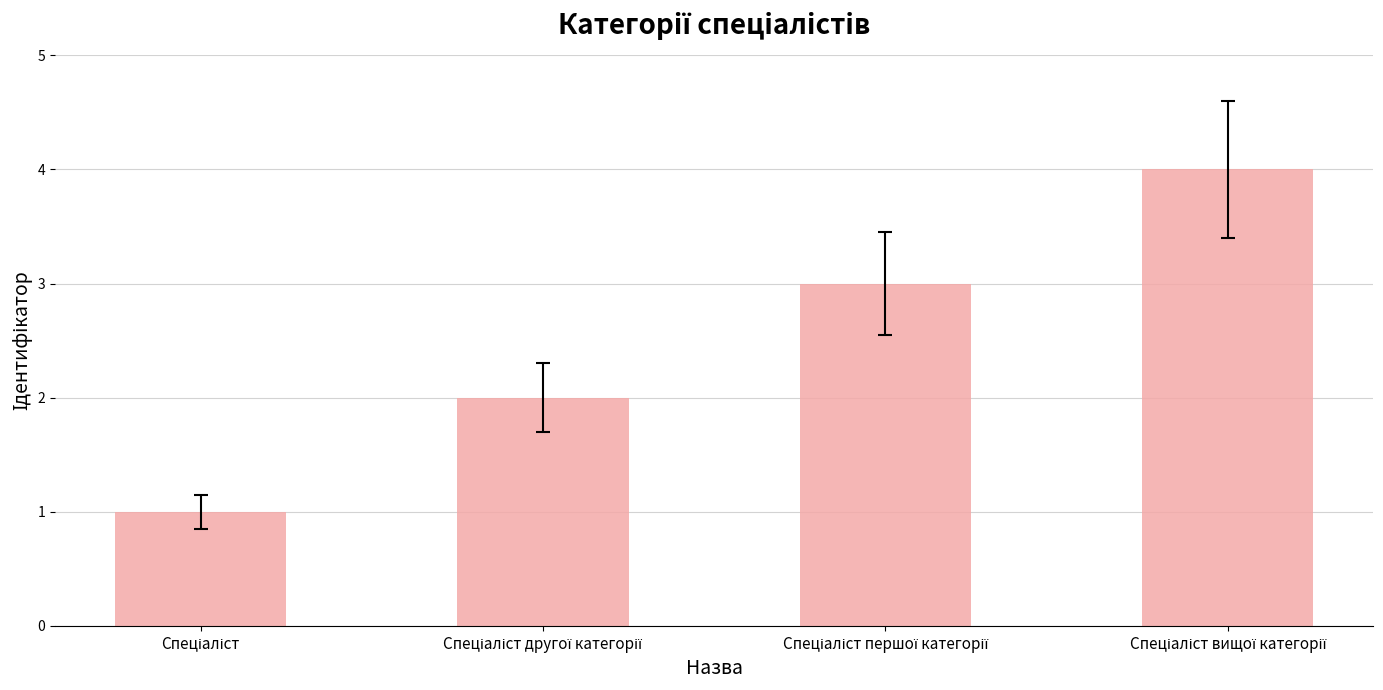

How many data points are less than 3?

2